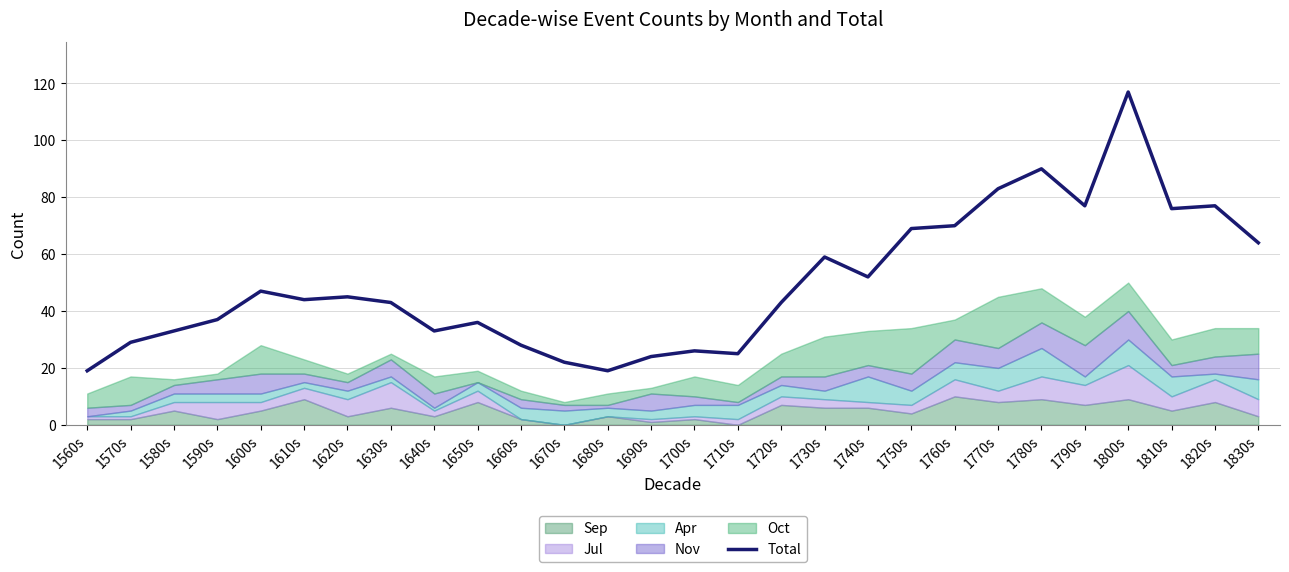

The value at 1660s is 28. True or false?

True